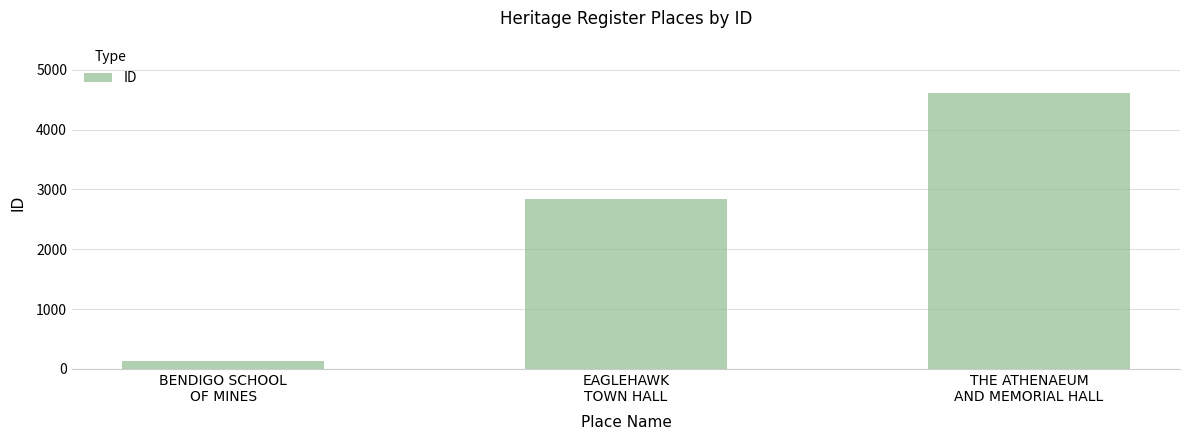

Reading left to right, transcribe all the data shown in this chart.

BENDIGO SCHOOL
OF MINES=129	EAGLEHAWK
TOWN HALL=2847	THE ATHENAEUM
AND MEMORIAL HALL=4612